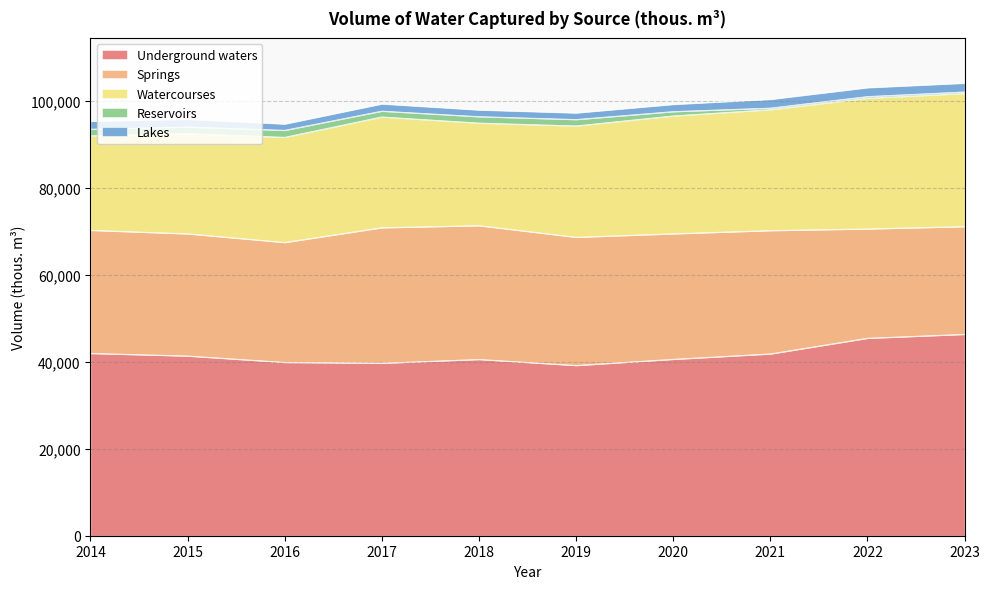

Reading left to right, transcribe all the data shown in this chart.

Underground waters: 2014=41955	2015=41352	2016=39885	2017=39702	2018=40563	2019=39176	2020=40593	2021=41832	2022=45437	2023=46339
Springs: 2014=28311	2015=28106	2016=27582	2017=31160	2018=30771	2019=29490	2020=28873	2021=28372	2022=25146	2023=24780
Watercourses: 2014=21727	2015=23046	2016=24185	2017=25474	2018=23592	2019=25607	2020=27111	2021=27808	2022=30065	2023=30611
Reservoirs: 2014=1526	2015=1519	2016=1608	2017=1340	2018=1480	2019=1471	2020=990	2021=360	2022=378	2023=360
Lakes: 2014=1822	2015=1775	2016=1445	2017=1651	2018=1530	2019=1508	2020=1650	2021=2001	2022=2033	2023=2005